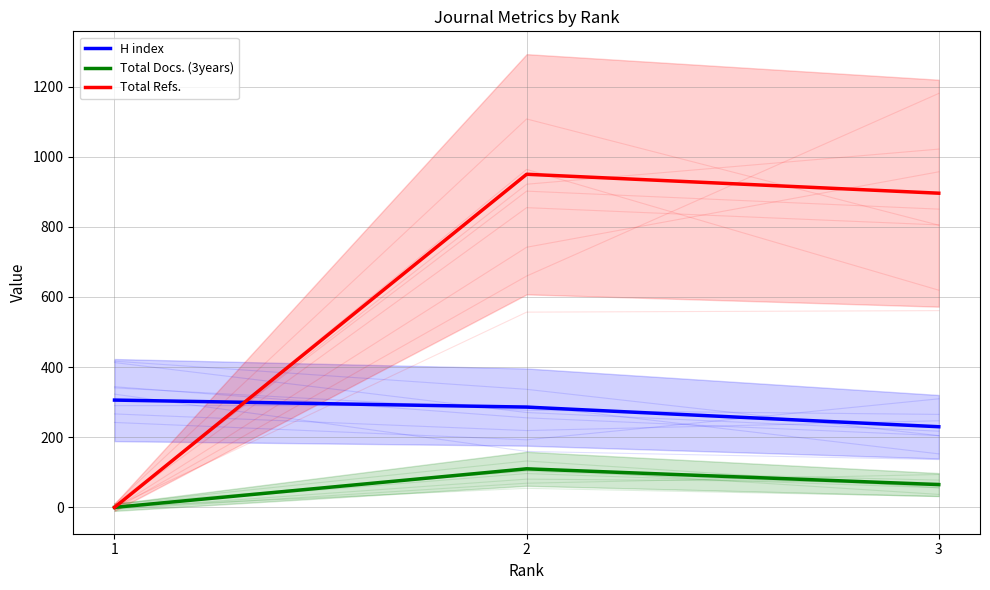

Between 1 and 2, which series saw the biggest shift?

Total Refs.